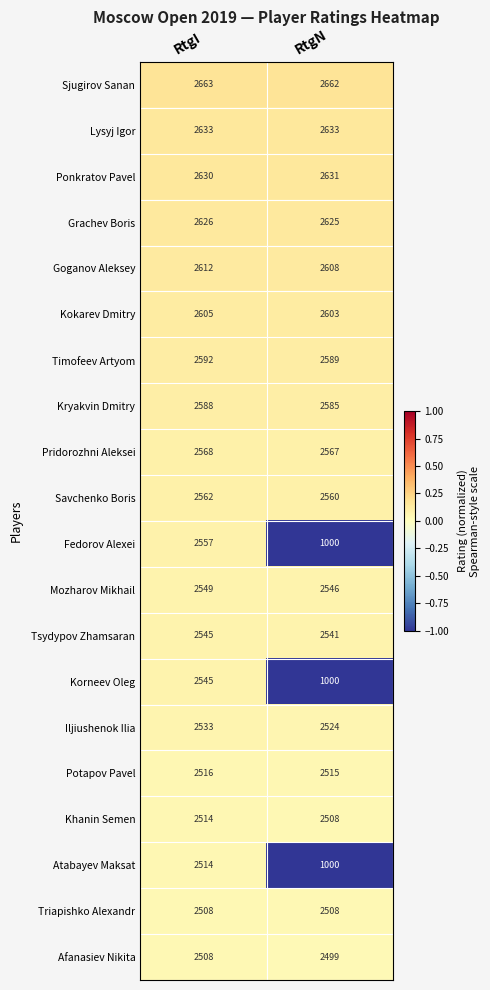

Which category has the highest value in the Atabayev Maksat series?

RtgI